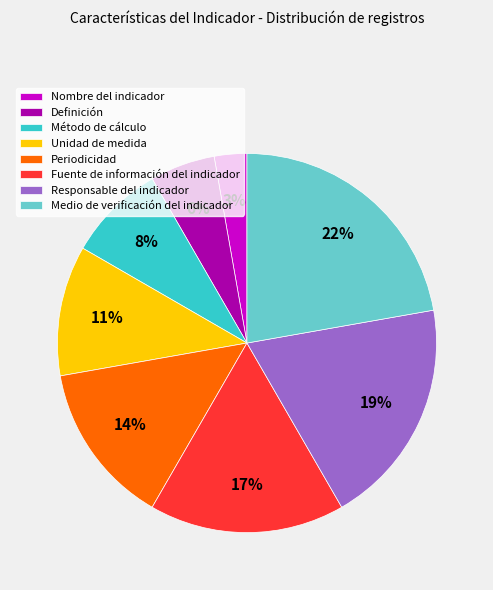

What is the largest slice in the pie chart?

Medio de verificación del indicador